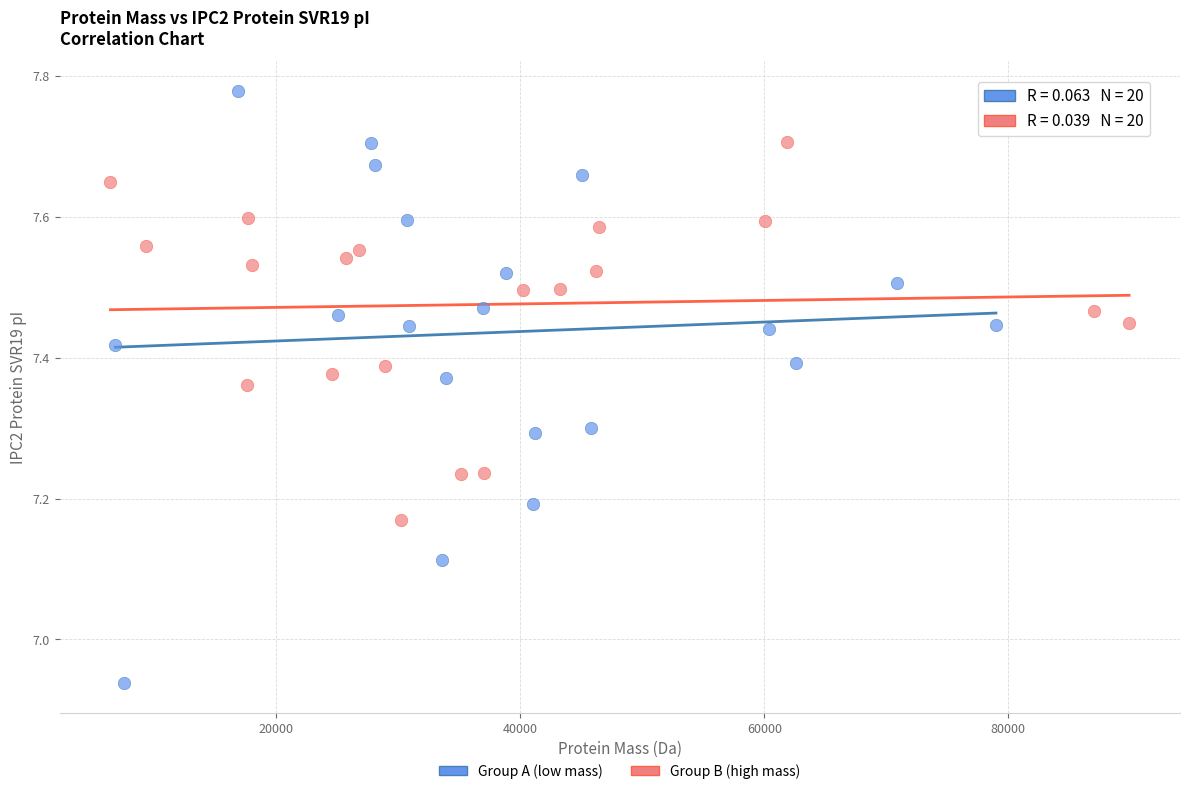

Which series has the widest spread of Y values?

Group A (low mass)